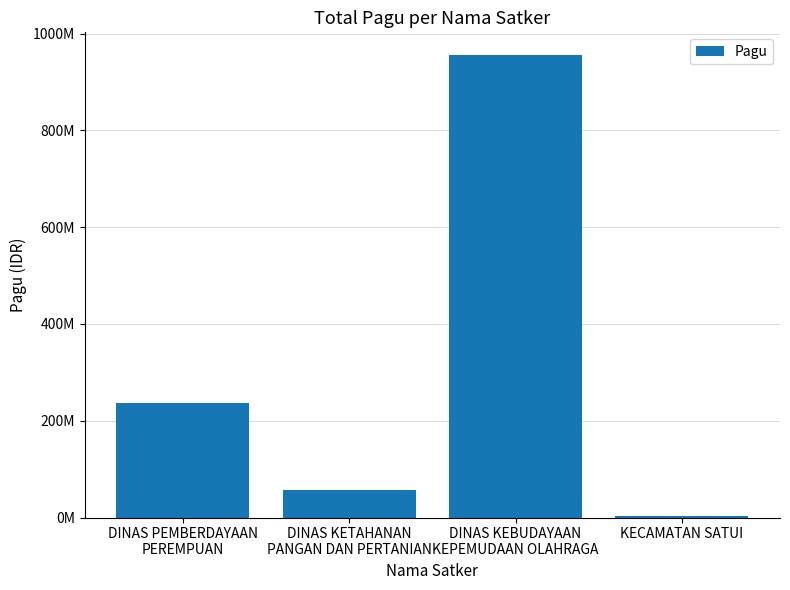

Are the bars horizontal?

No